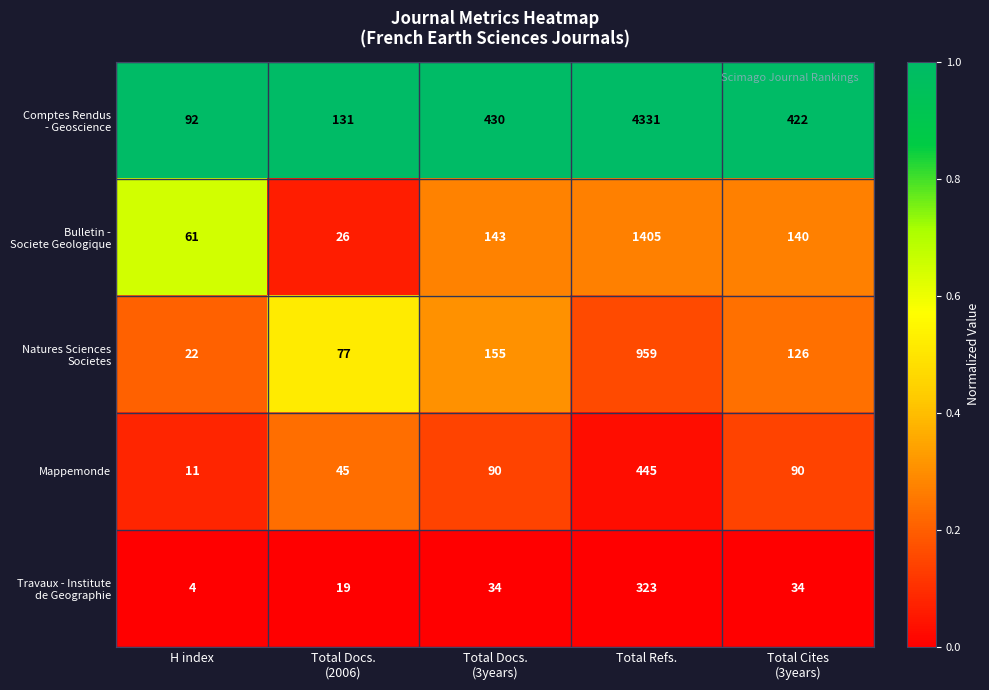

What is the average value of the Mappemonde series?

136